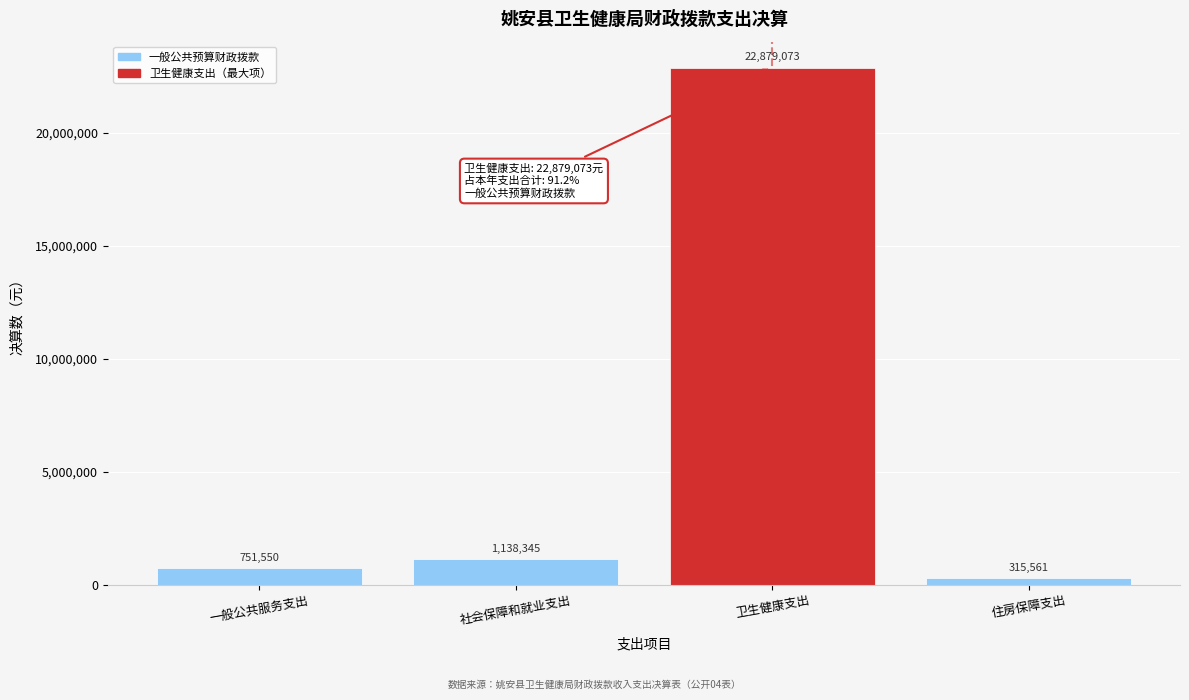

The value at 住房保障支出 is 315561.0. True or false?

True